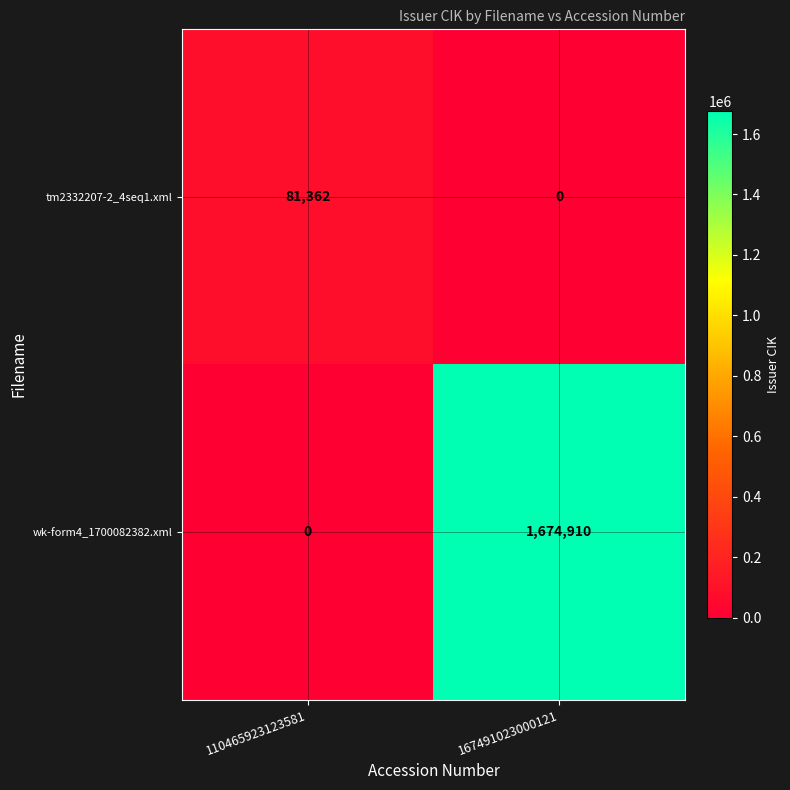

What is the average value of the tm2332207-2_4seq1.xml series?

40681